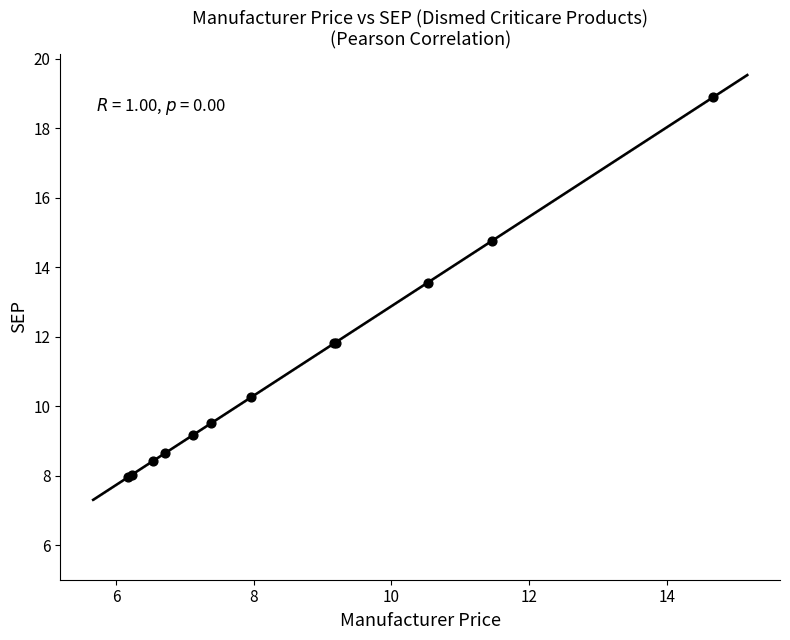

What Y value in the scatter plot is closest to 13?

13.6